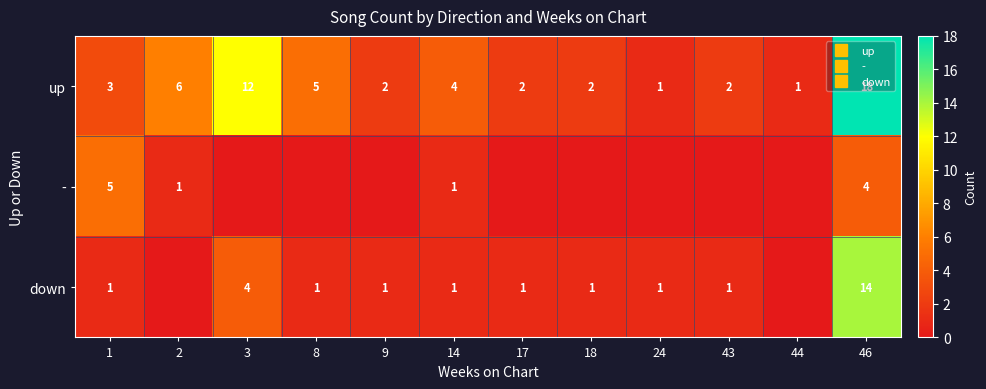

How many distinct data groups are displayed?

3